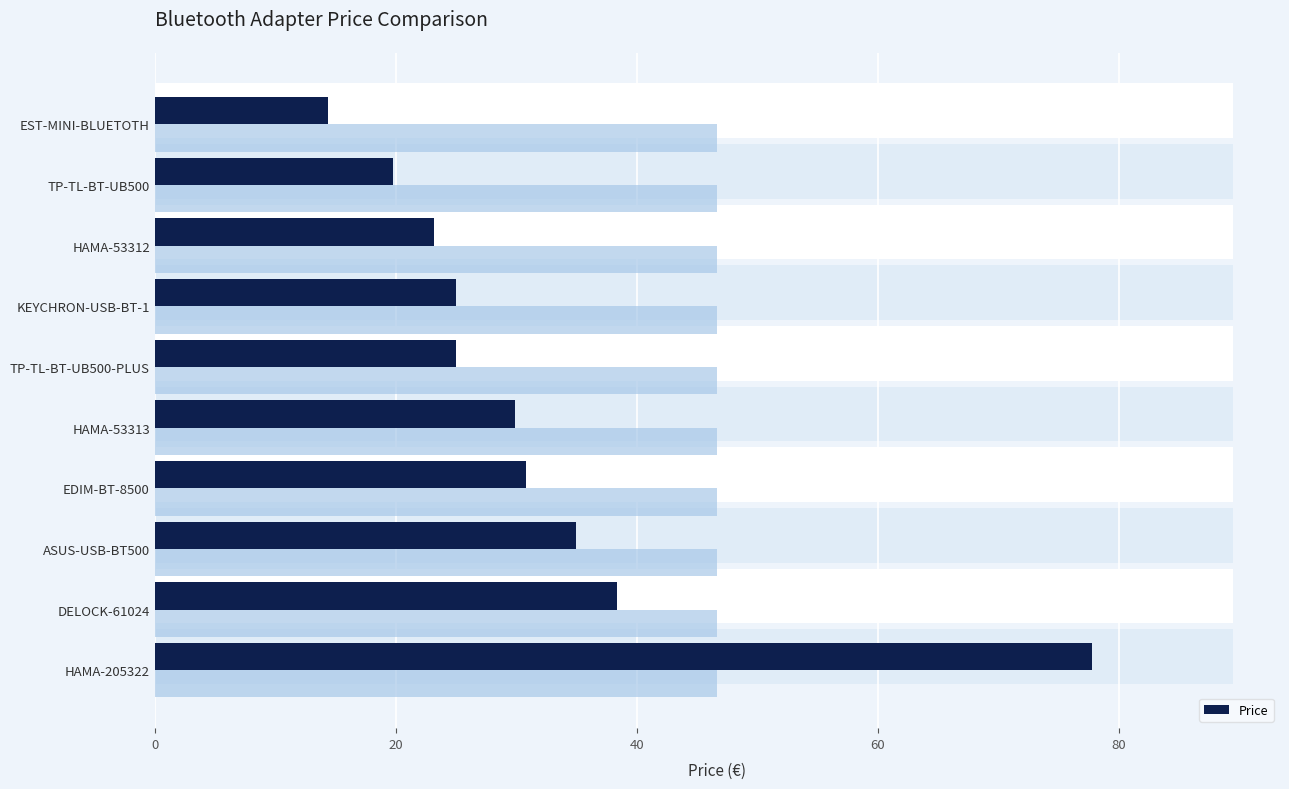

What is the ratio of the value at ASUS-USB-BT500 to the value at DELOCK-61024?

0.9